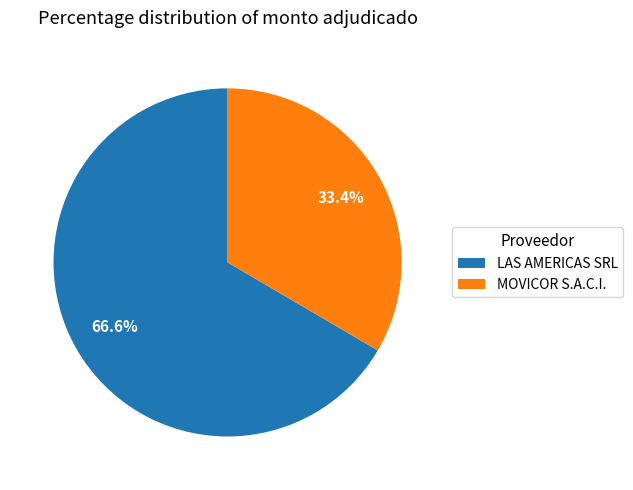

Which slice represents more than half of the pie?

LAS AMERICAS SRL